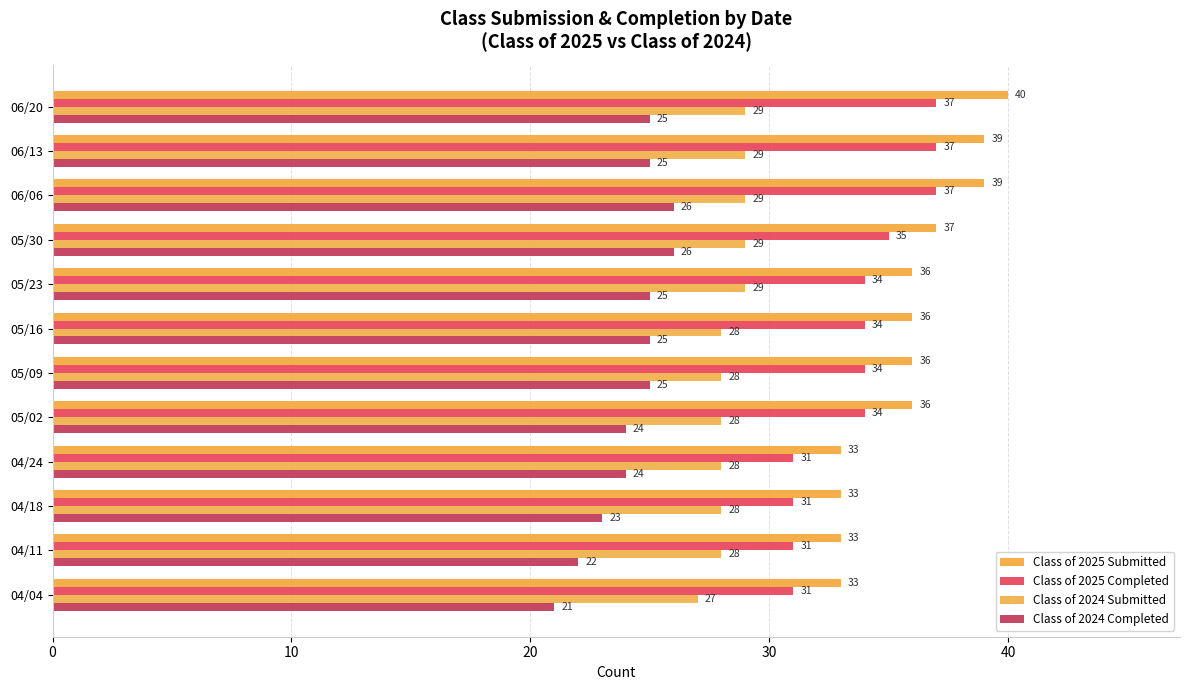

What are all the series names shown in the legend?

Class of 2025 Submitted, Class of 2025 Completed, Class of 2024 Submitted, Class of 2024 Completed